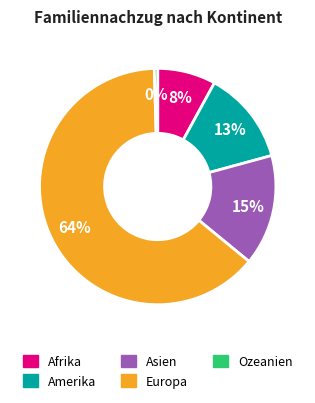

To the nearest percent, what is the average slice percentage?

20%